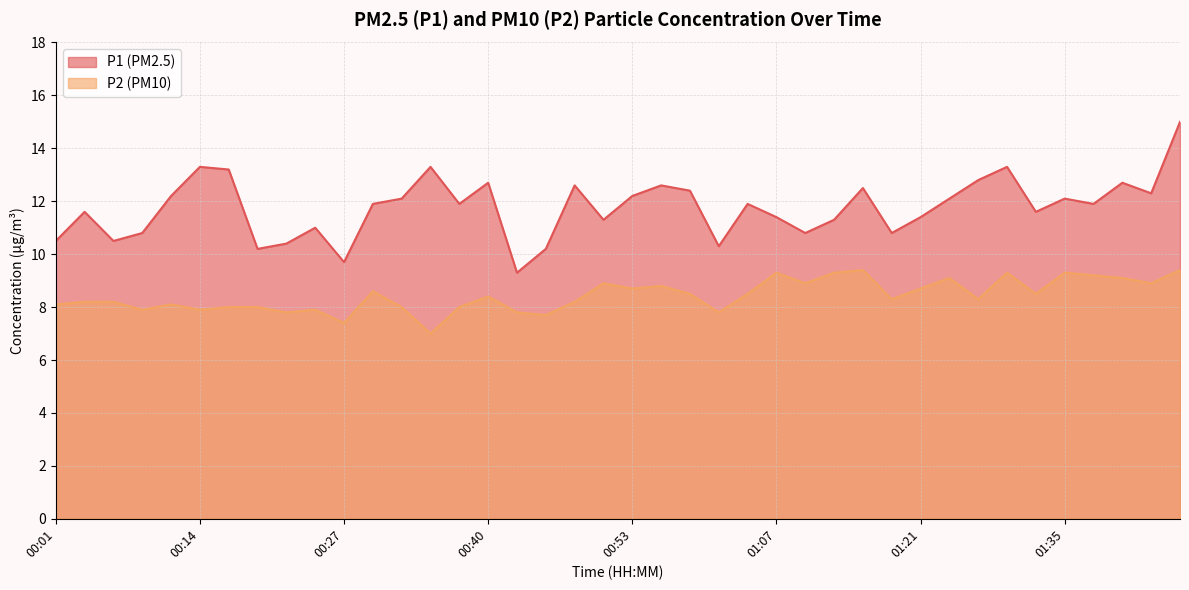

List the series in order of their overall mean, lowest first.

P2, P1